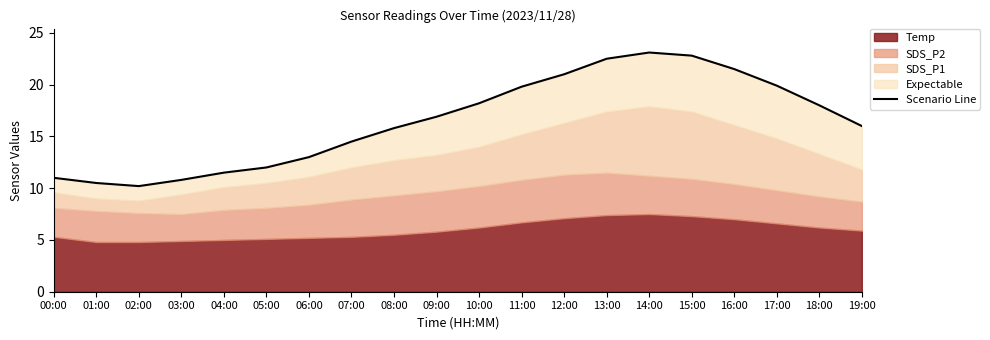

At which label is the value closest to 16?

19:00